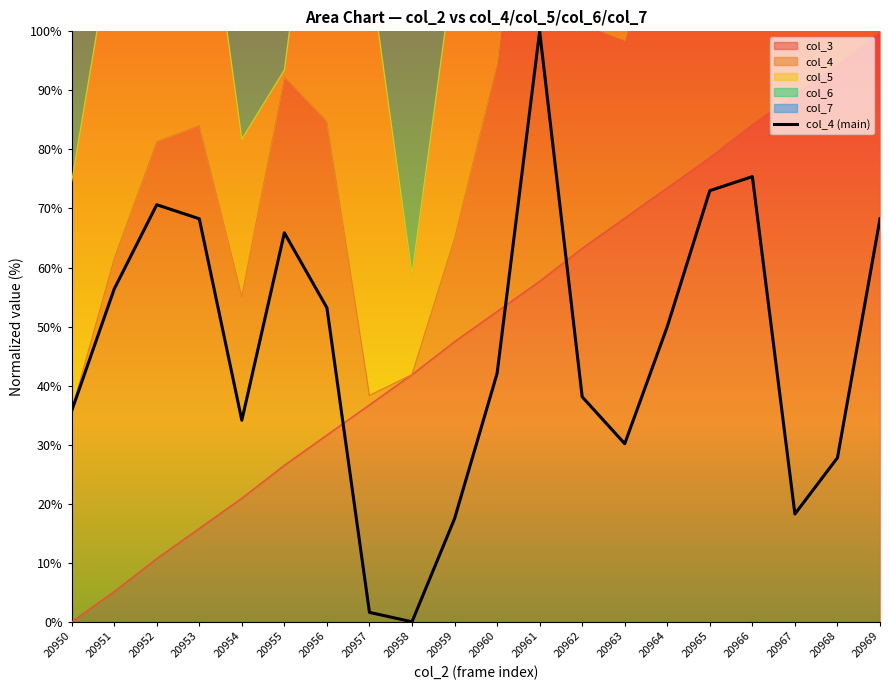

Rank the categories by value from lowest to highest.

20958, 20957, 20959, 20967, 20968, 20963, 20954, 20950, 20962, 20960, 20964, 20956, 20951, 20955, 20953, 20969, 20952, 20965, 20966, 20961